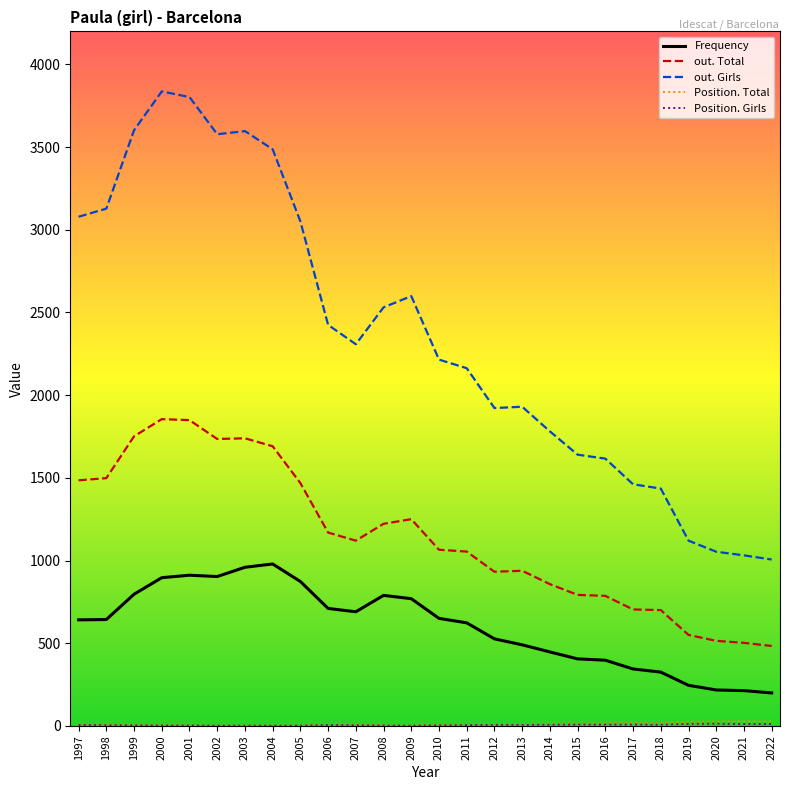

Between 2012 and 2018, which series saw the biggest shift?

out. Girls